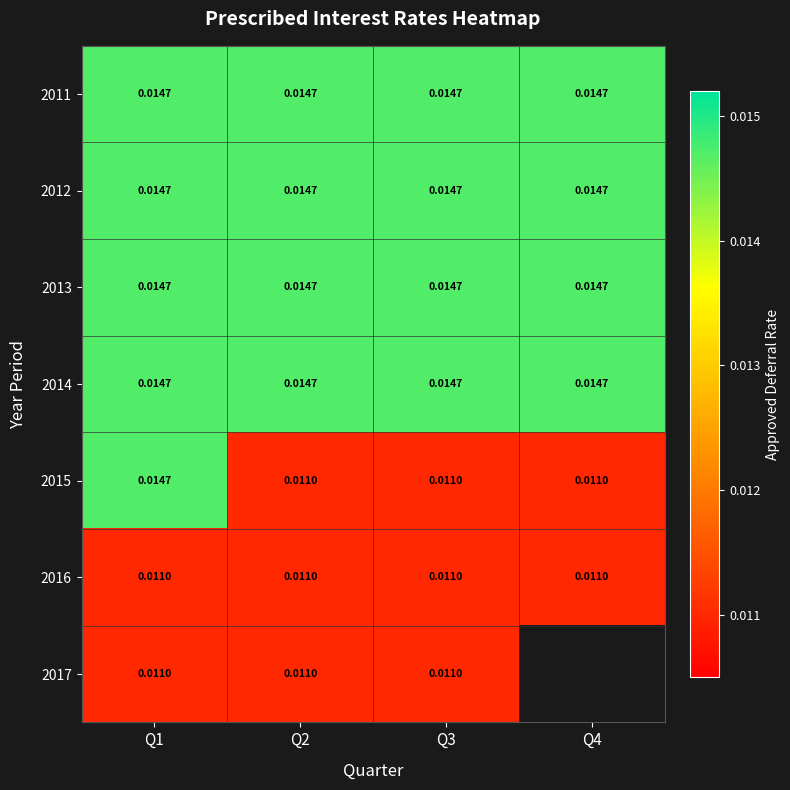

Which category has the lowest value in the 2013 series?

Q1